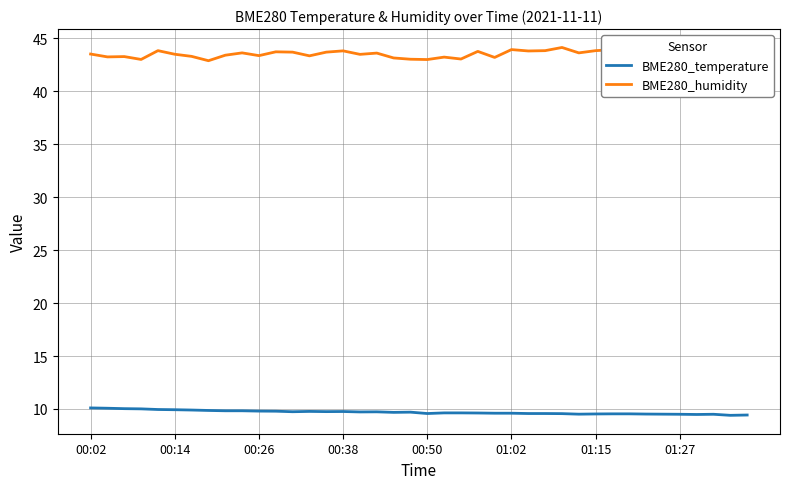

What is the smallest value displayed?

9.4